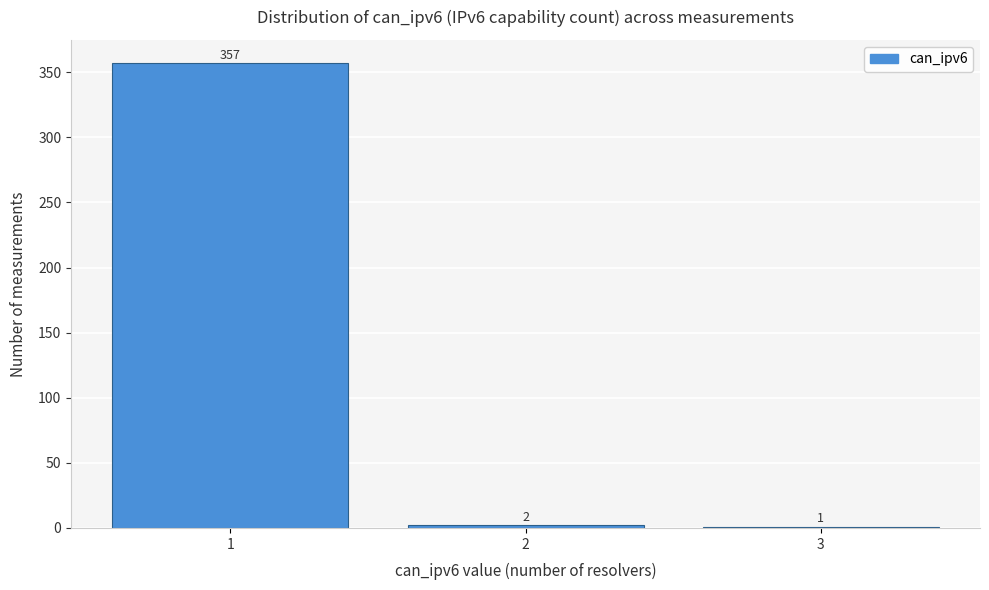

Reading left to right, extract all data points from this chart.

1=357	2=2	3=1